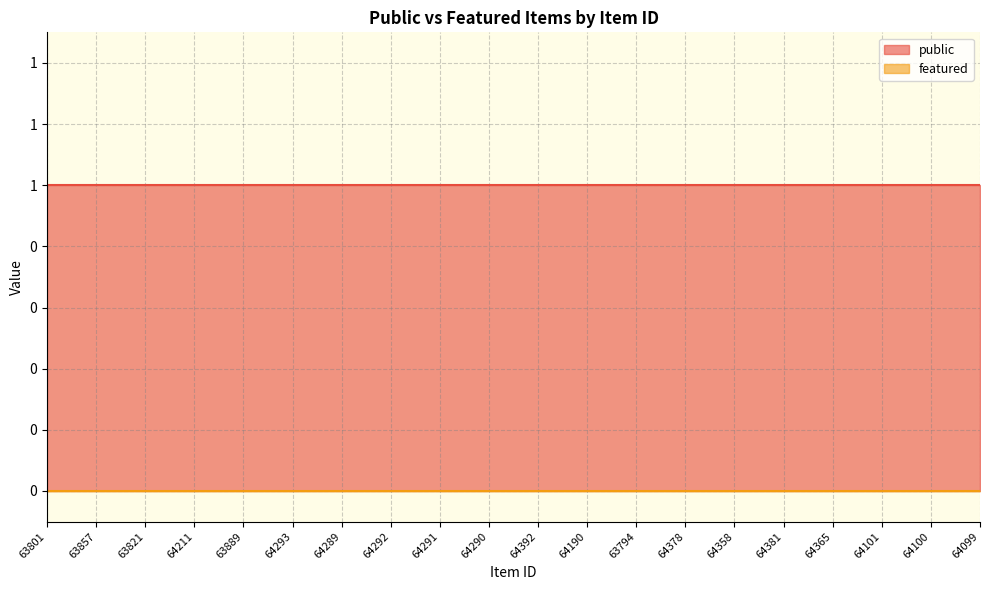

At how many categories does at least one series exceed 0?

20